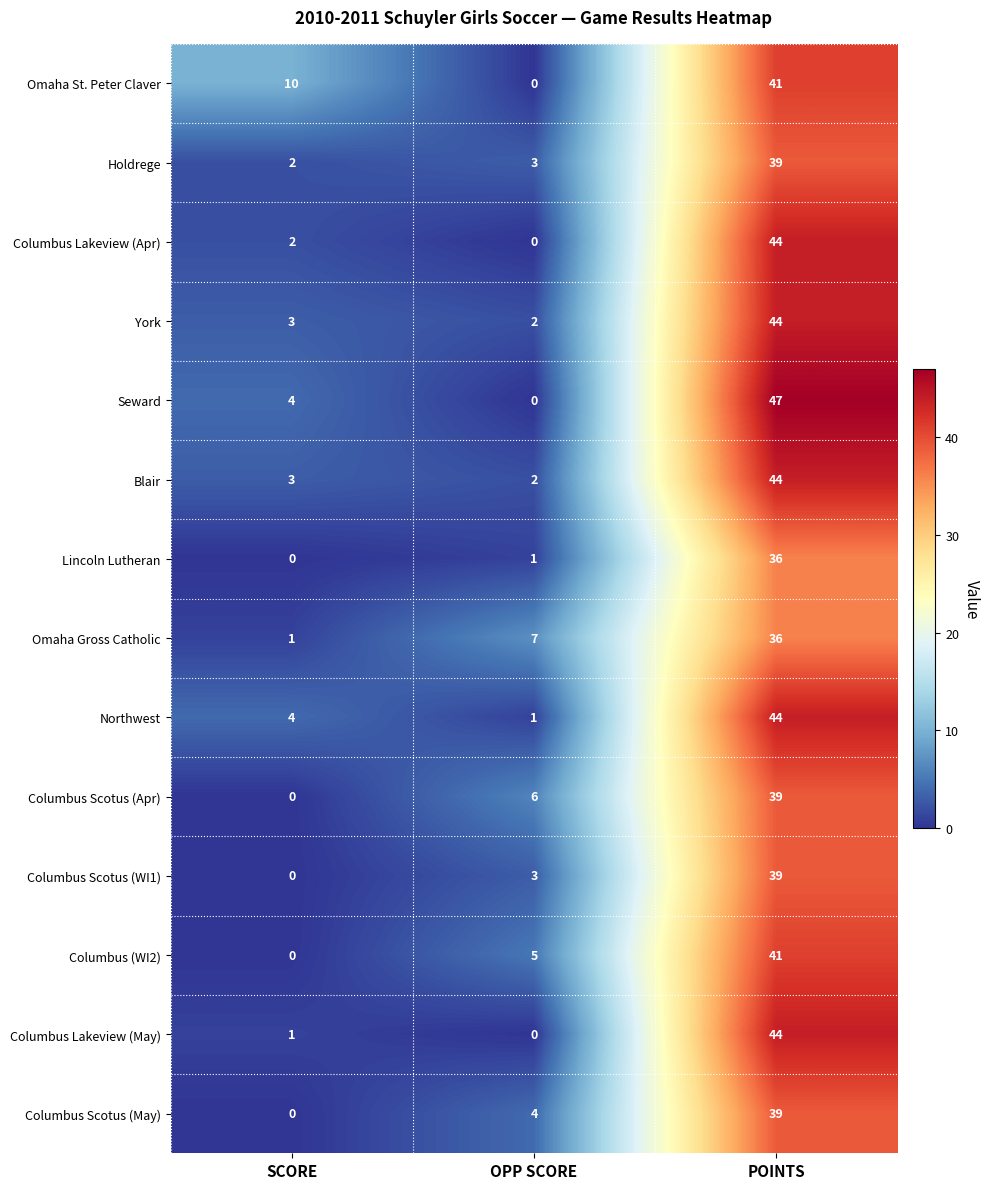

List the labels in order of Seward value, smallest first.

OPP SCORE, SCORE, POINTS